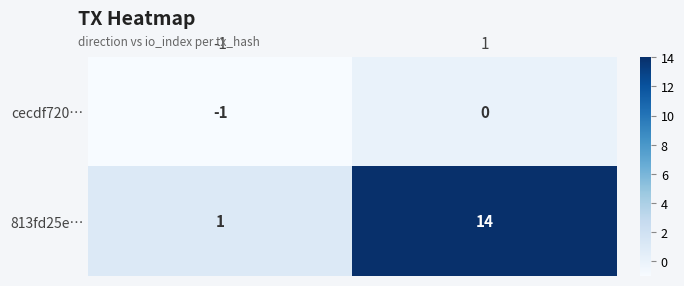

Rank the series by their maximum value, from highest to lowest.

813fd25e…, cecdf720…